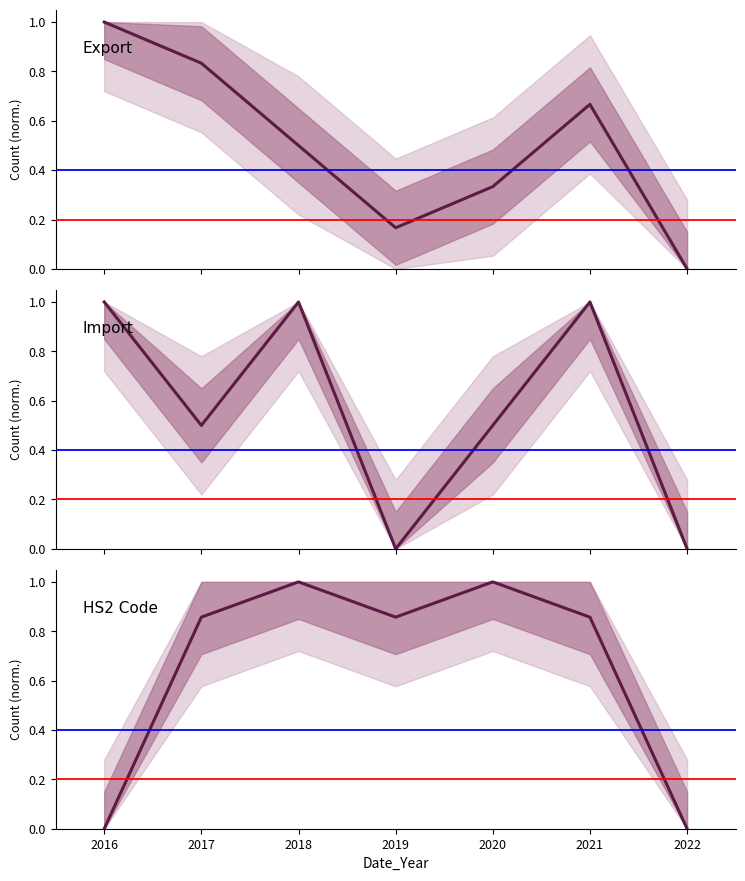

List the series in order of their overall mean, highest first.

HS2 Code, Import, Export